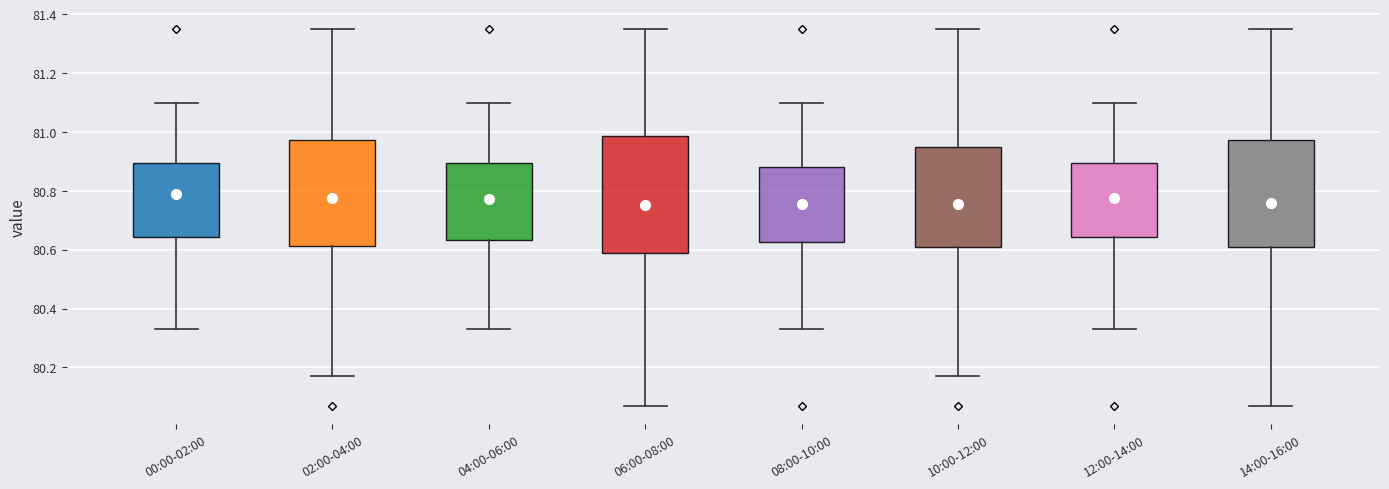

Where does the lower whisker of the box for 08:00-10:00 end on the y-axis? The values are not printed on the chart, so give them approximately, as read against the axis.

80.34